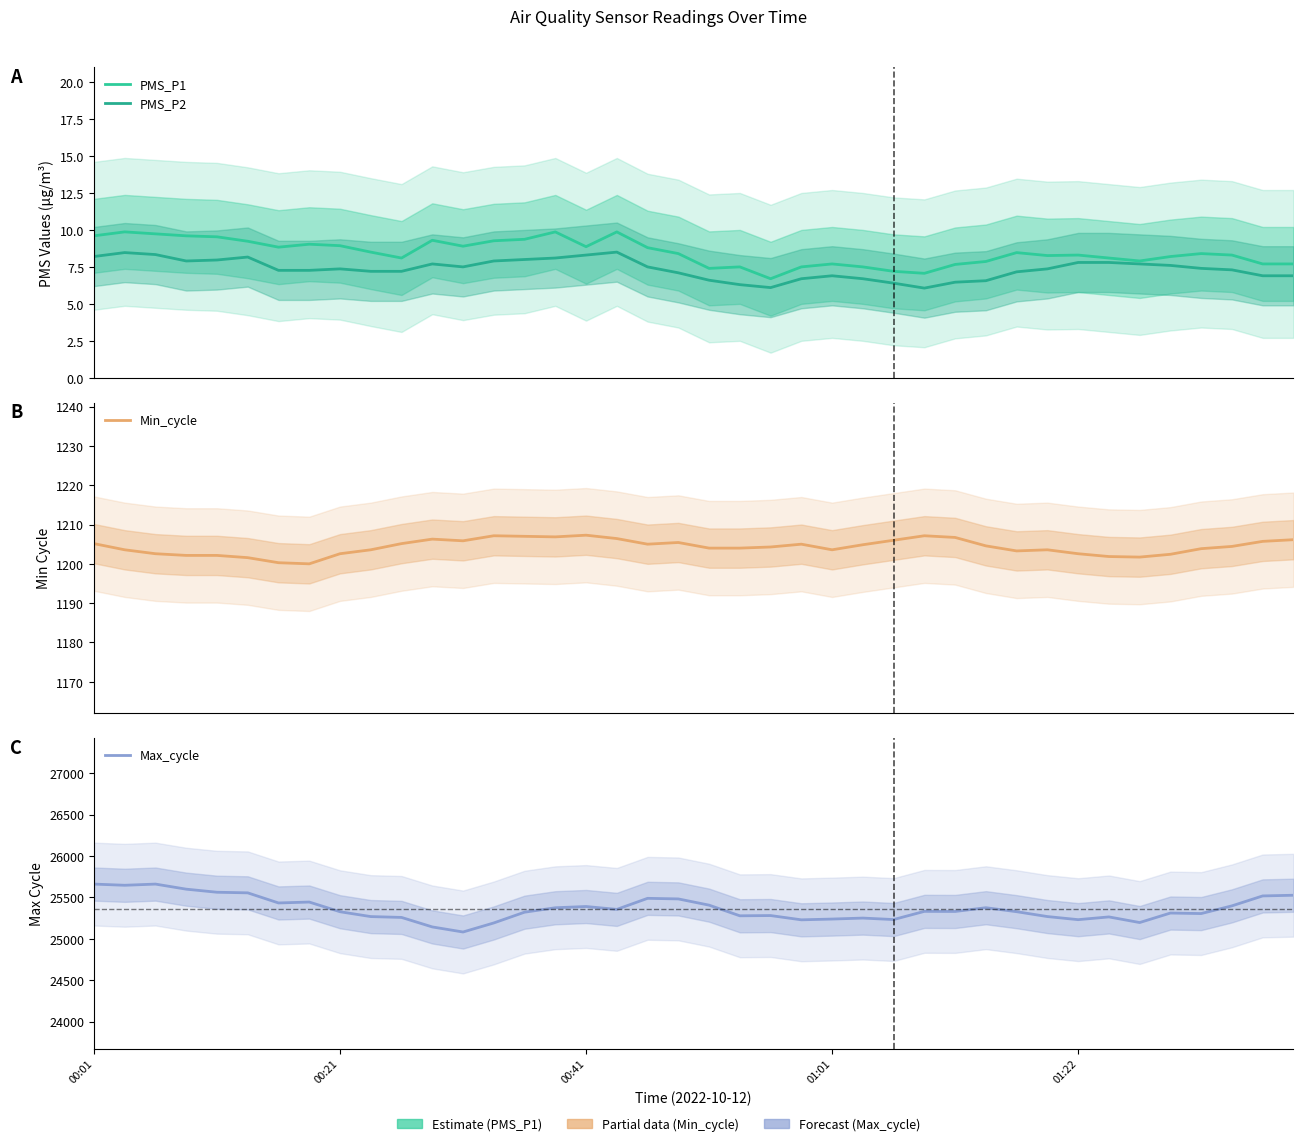

Rank the series by their maximum value, from lowest to highest.

PMS_P2, PMS_P1, Min_cycle, Max_cycle